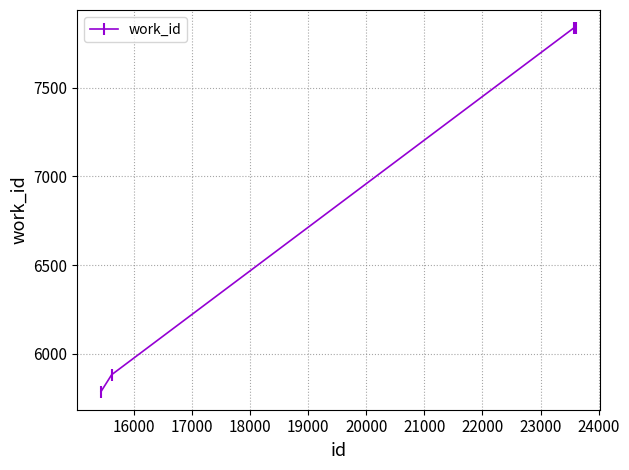

Reading left to right, extract all data points from this chart.

5787	5882	7835	7835